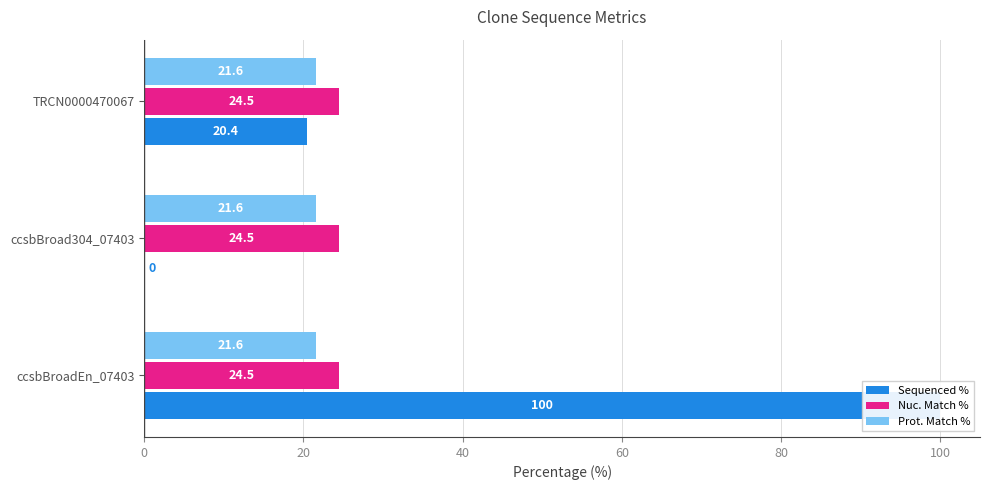

Is the value of Sequenced % at 0 greater than the value of Nuc. Match % at 20?

Yes